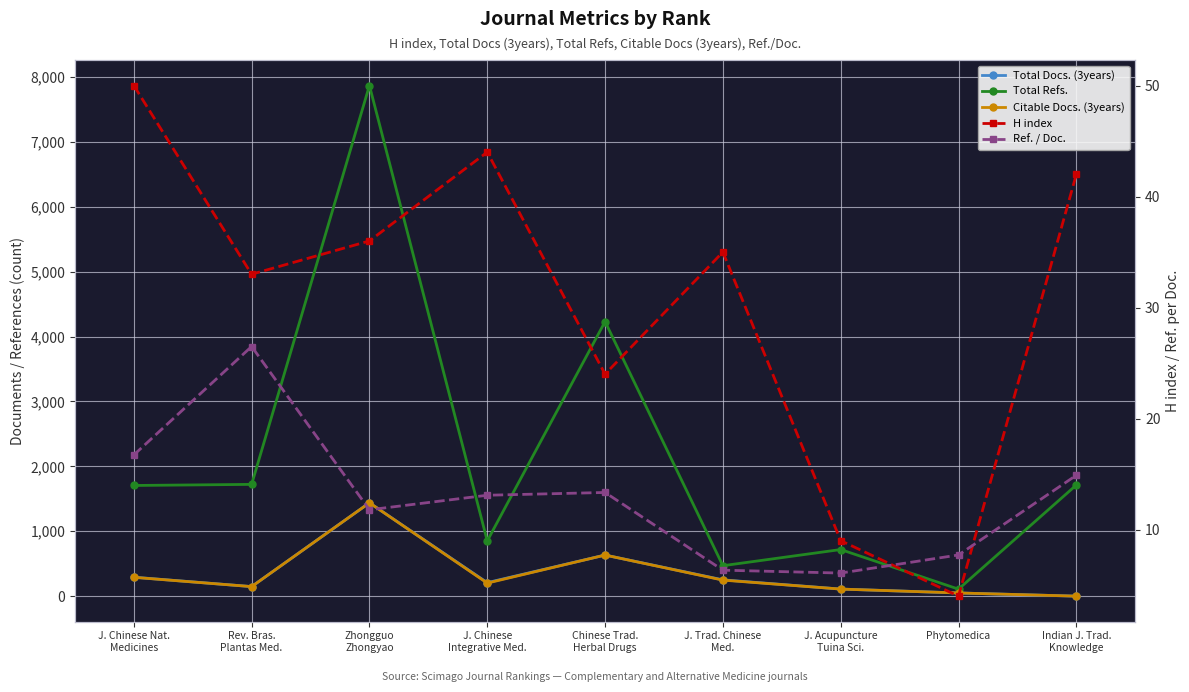

What position from the right is Rev. Bras.
Plantas Med.?

8